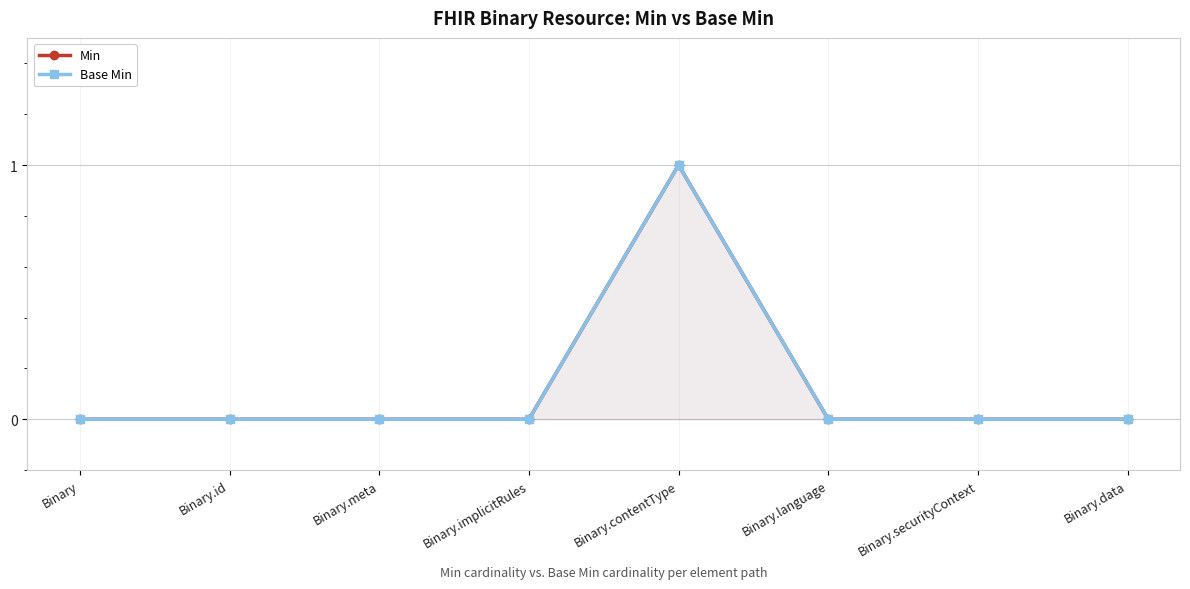

What position from the right is Binary.data?

1